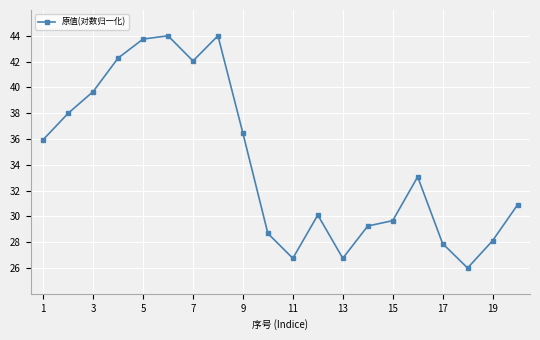

What is the minimum value shown in the chart?

26.0